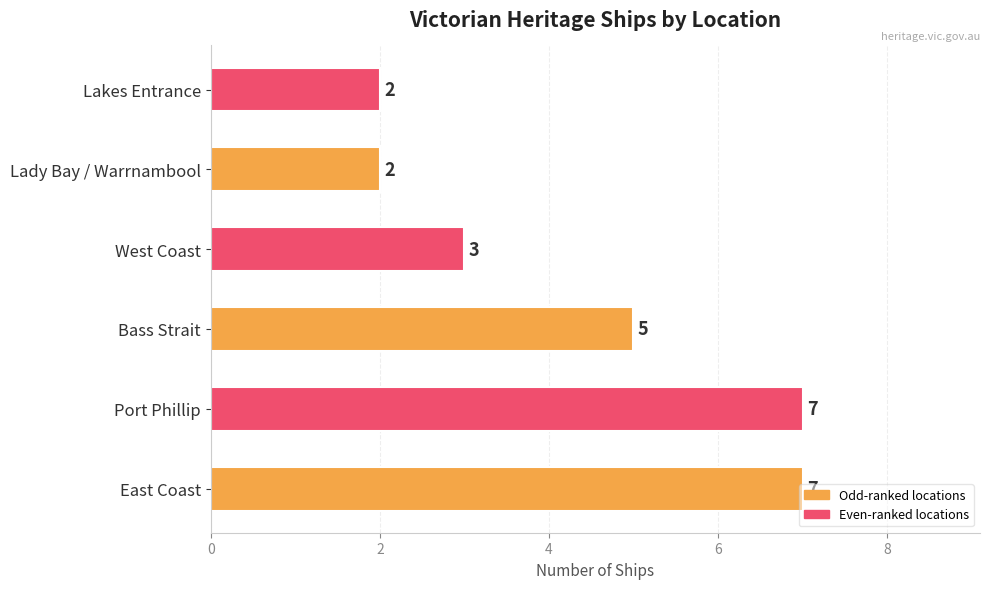

The value at Lakes Entrance is 2. True or false?

True